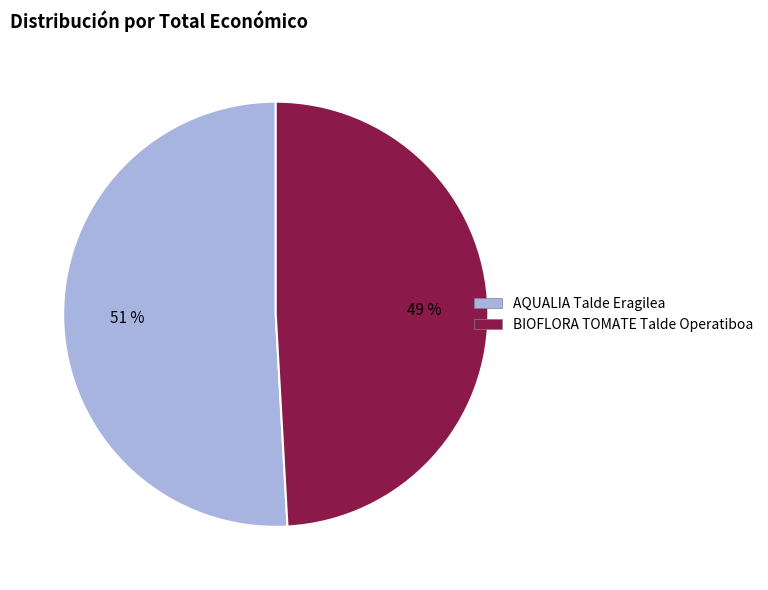

Is the sum of AQUALIA Talde Eragilea and BIOFLORA TOMATE Talde Operatiboa greater than half?

Yes